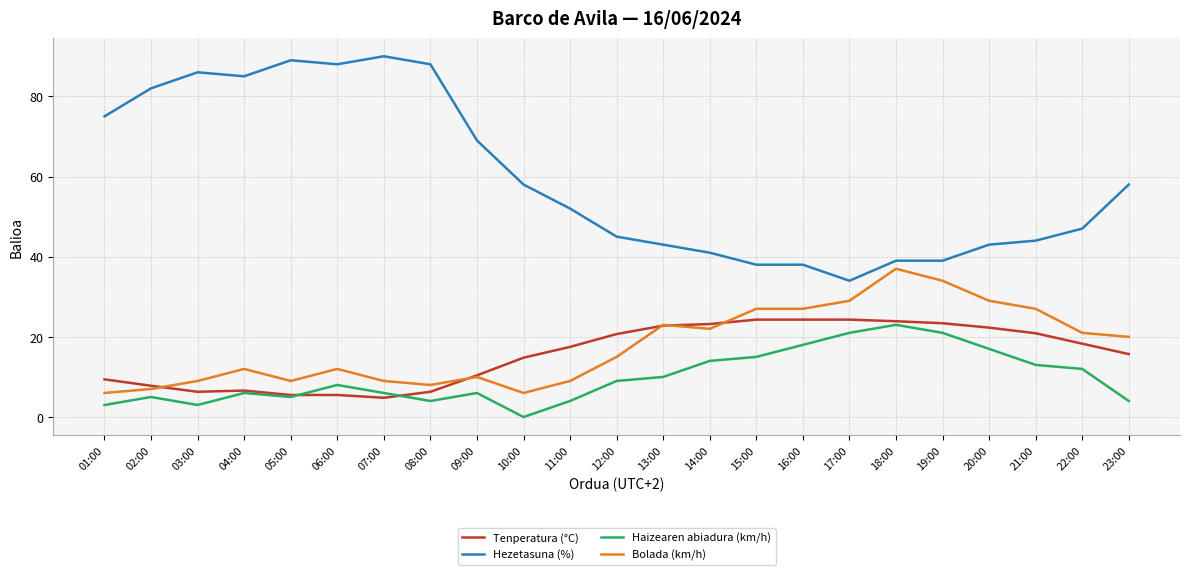

How many positive values does the Haizearen abiadura (km/h) series have?

22